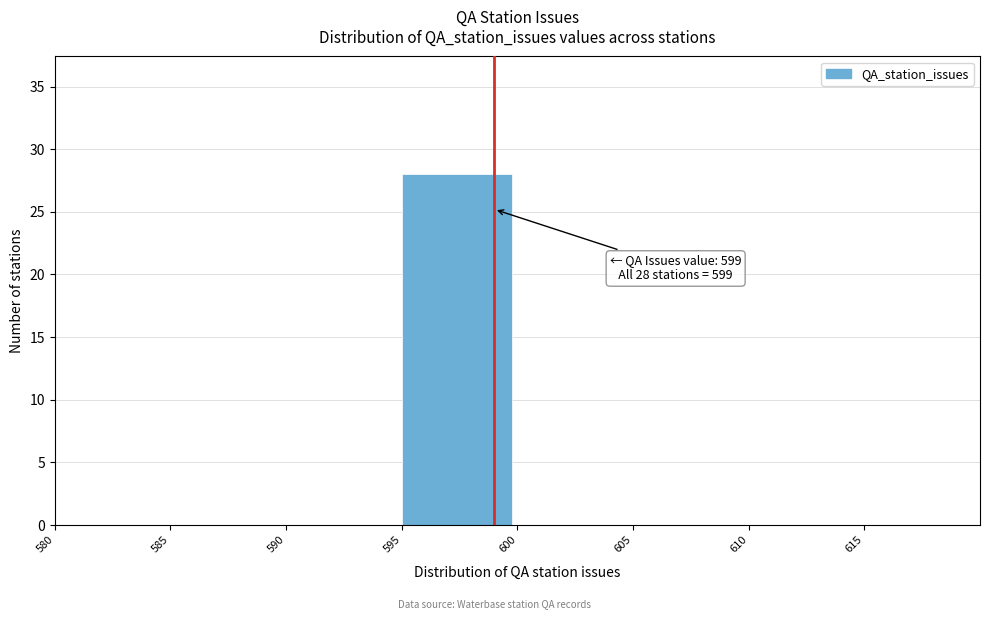

Which range on the x-axis has the tallest bar?

595 to 600